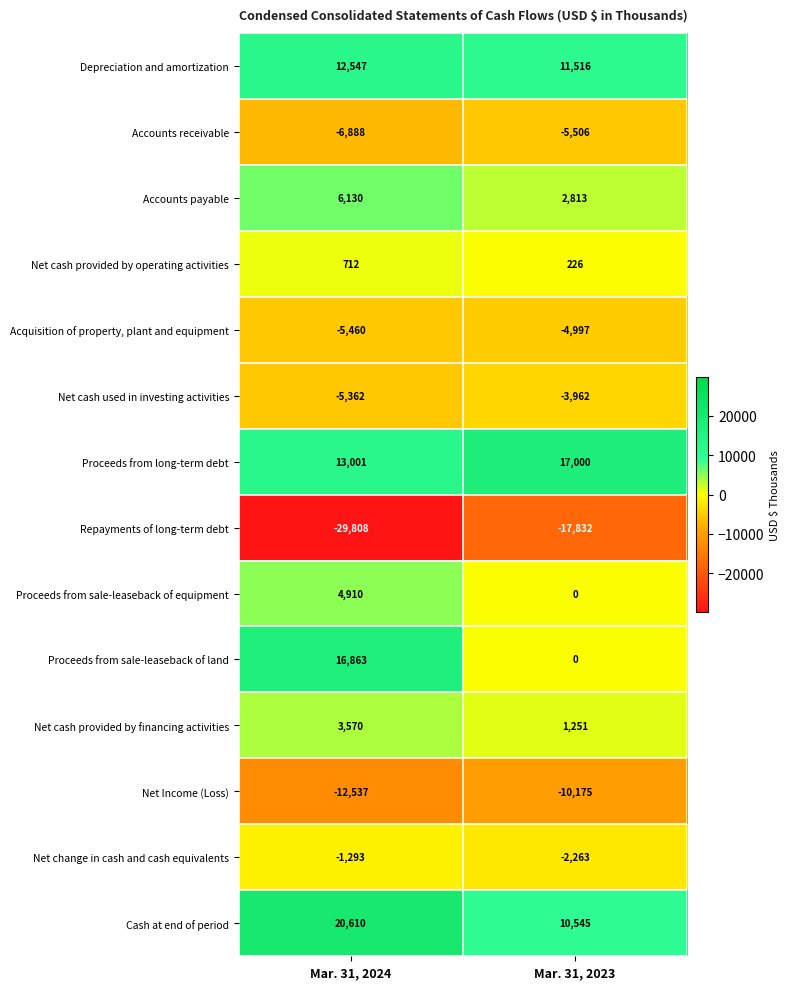

Rank the series at Mar. 31, 2024 from lowest to highest value.

Repayments of long-term debt, Net Income (Loss), Accounts receivable, Acquisition of property, plant and equipment, Net cash used in investing activities, Net change in cash and cash equivalents, Net cash provided by operating activities, Net cash provided by financing activities, Proceeds from sale-leaseback of equipment, Accounts payable, Depreciation and amortization, Proceeds from long-term debt, Proceeds from sale-leaseback of land, Cash at end of period